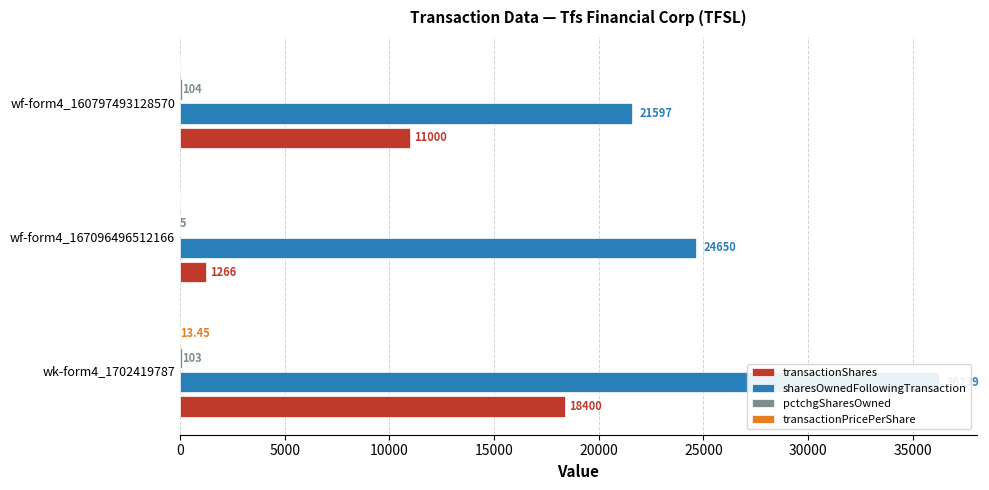

The transactionShares series shows 18400.0 at wk-form4_1702419787. True or false?

True